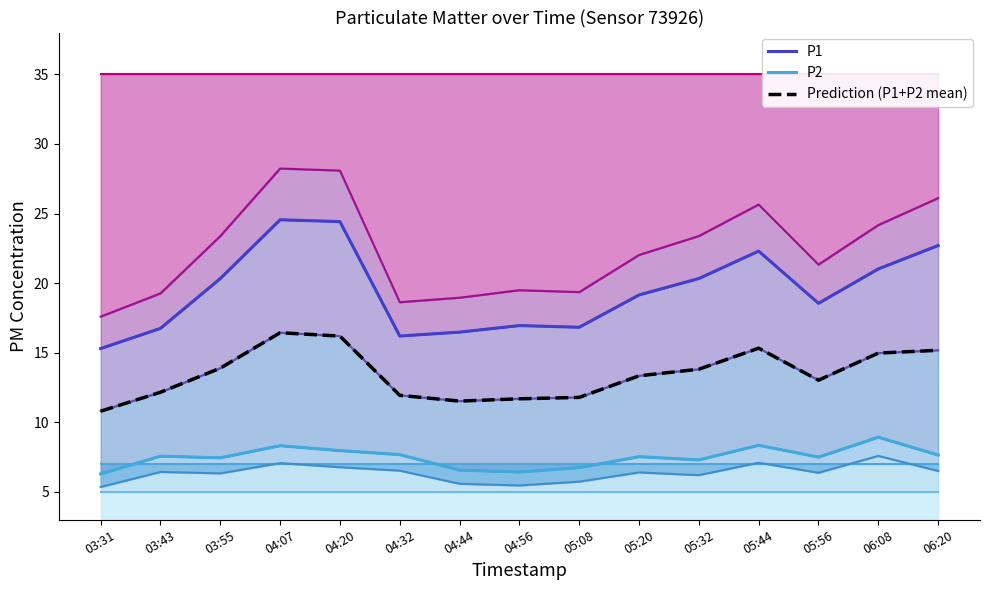

What is the maximum value shown in the chart?

24.6